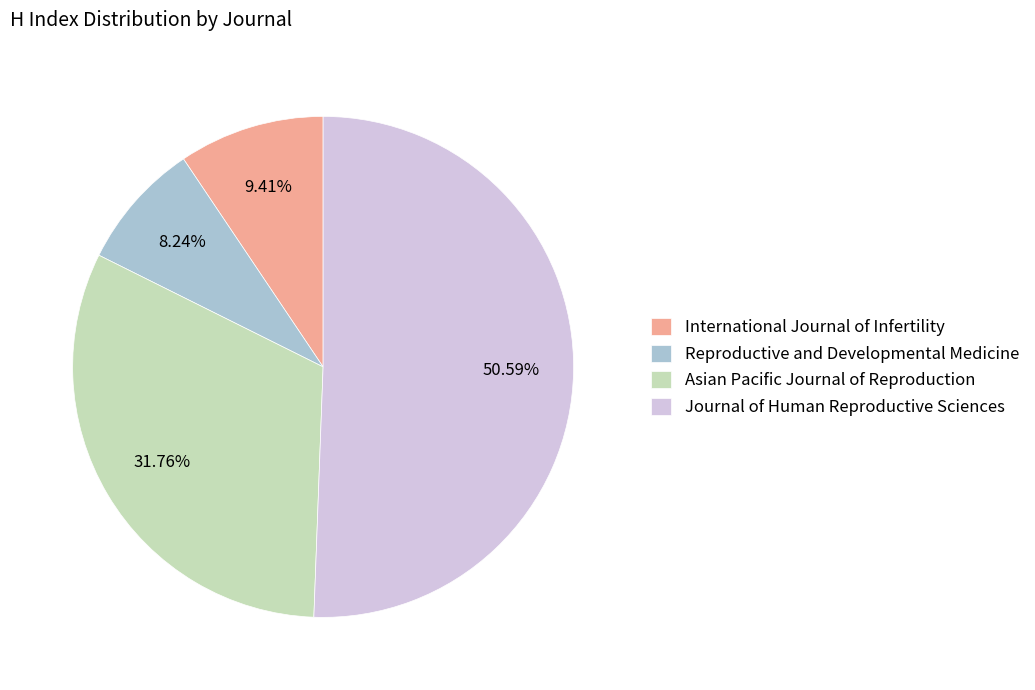

Is the sum of Asian Pacific Journal of Reproduction and International Journal of Infertility greater than half?

No